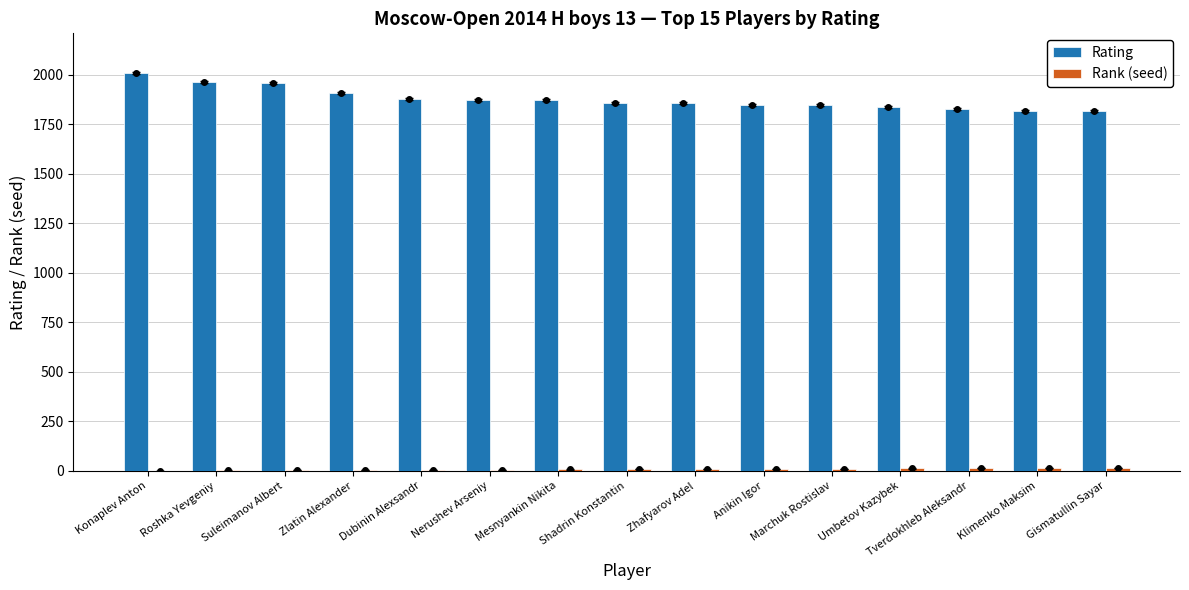

At how many categories does at least one series exceed 1275?

15